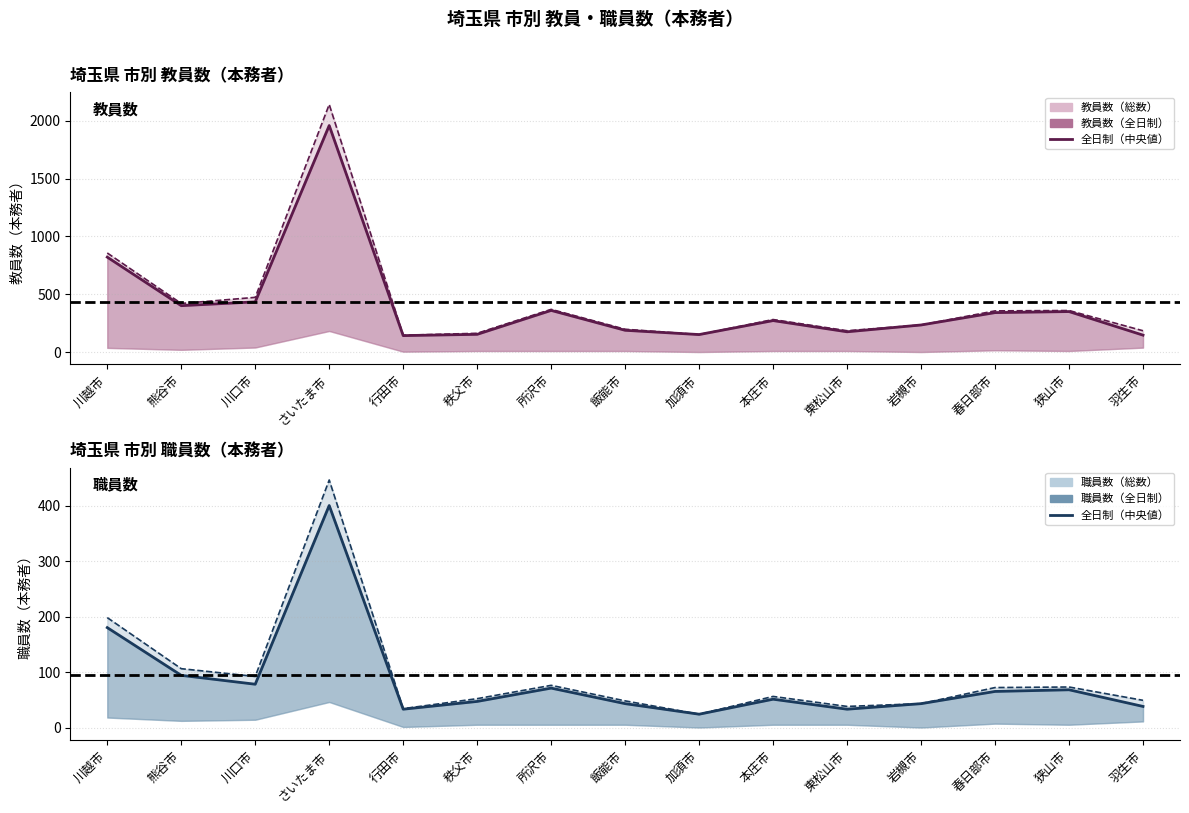

True or false: 職員数（全日制） 中央値 has a value of 43 at 飯能市.

True